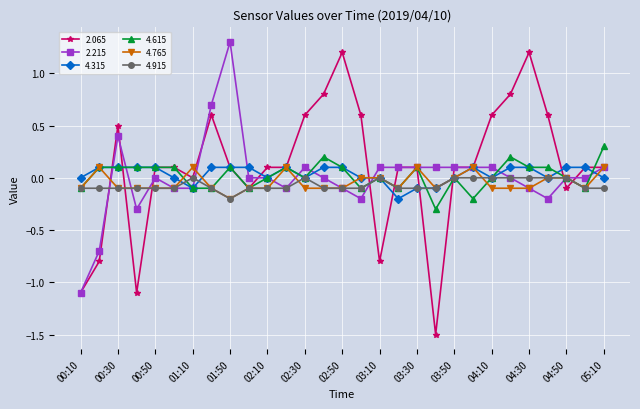

What is the value of the 4.315 point at the 5th from the left?

0.1